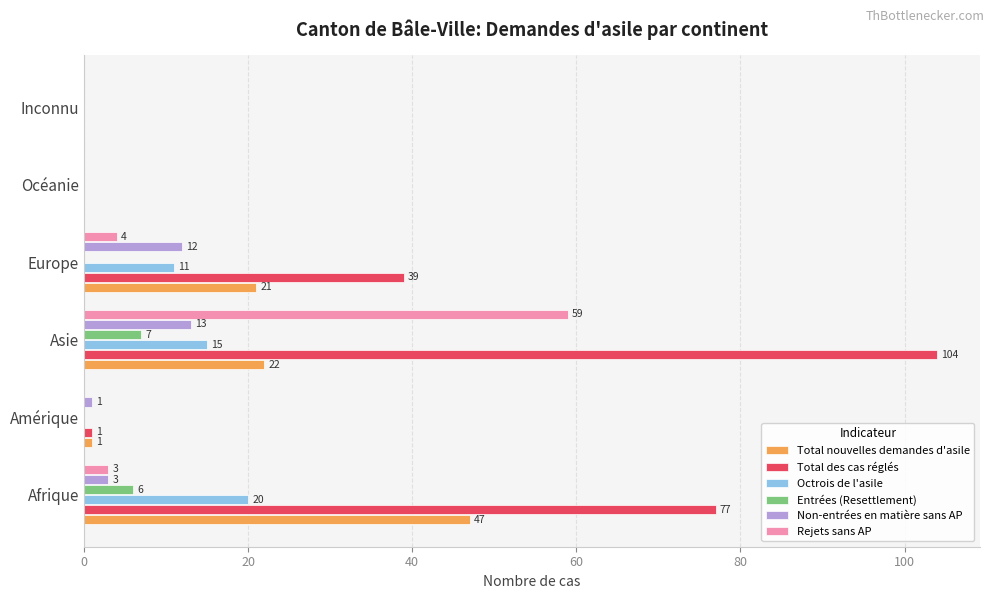

Which series has the largest total across all categories?

Total des cas réglés